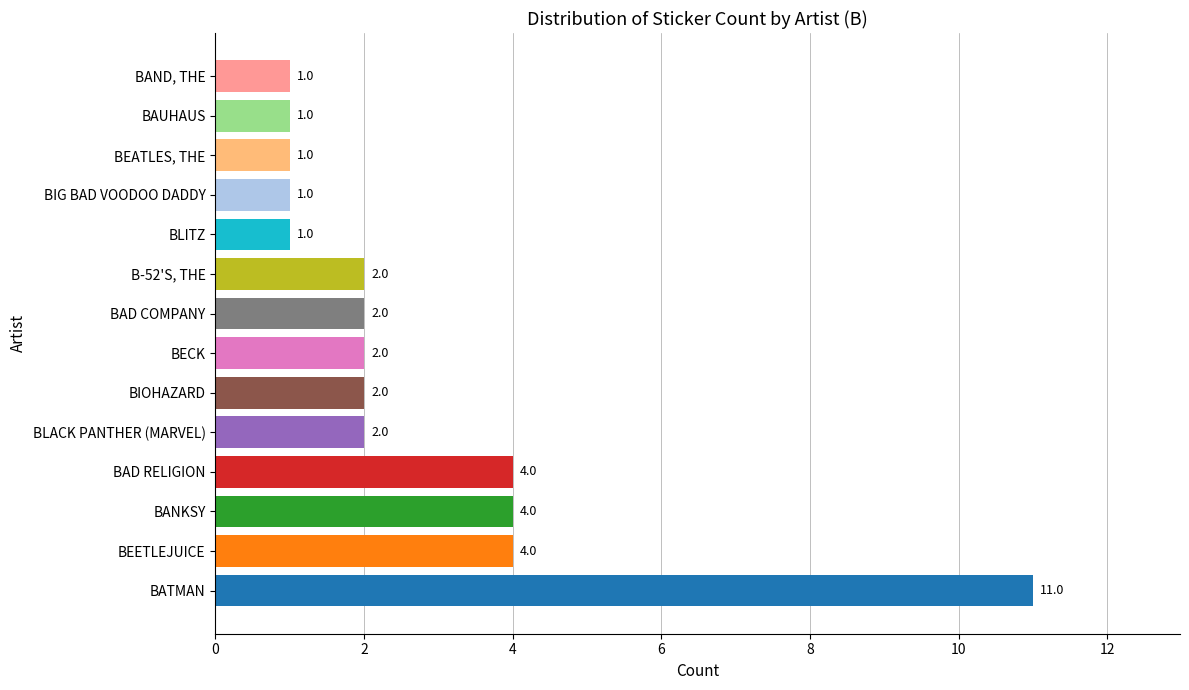

Reading bottom to top, transcribe all the data shown in this chart.

BATMAN=11	BEETLEJUICE=4	BANKSY=4	BAD RELIGION=4	BLACK PANTHER (MARVEL)=2	BIOHAZARD=2	BECK=2	BAD COMPANY=2	B-52'S, THE=2	BLITZ=1	BIG BAD VOODOO DADDY=1	BEATLES, THE=1	BAUHAUS=1	BAND, THE=1